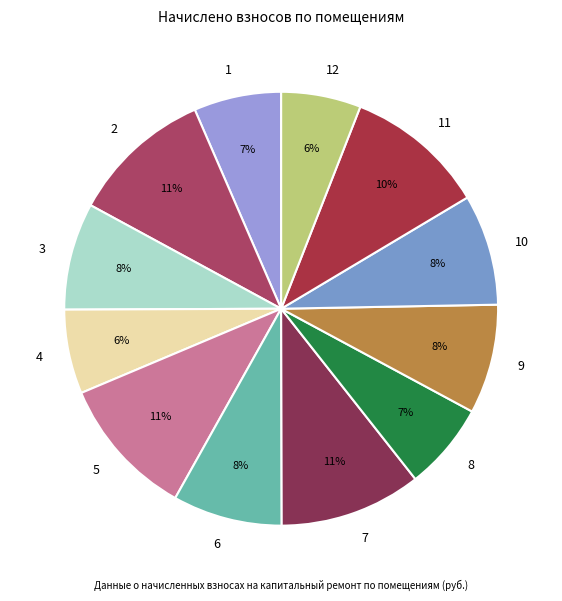

Is there any slice that represents more than half of the pie?

No